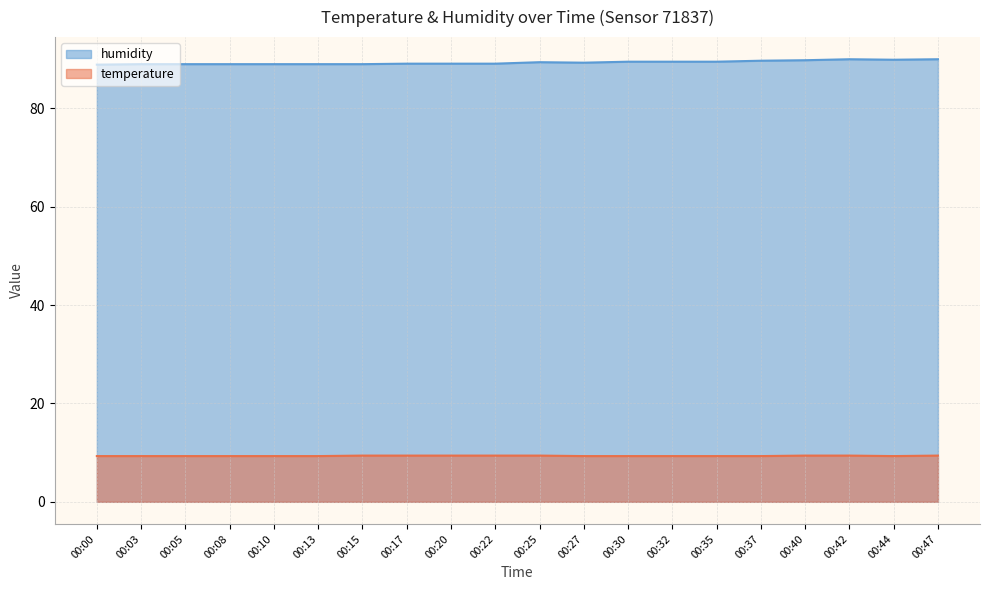

What is the value of the temperature point at the 5th from the left?

9.3